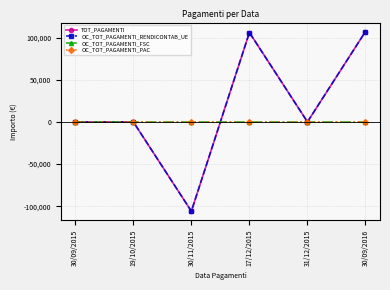

What is the smallest value displayed?

-106007.7